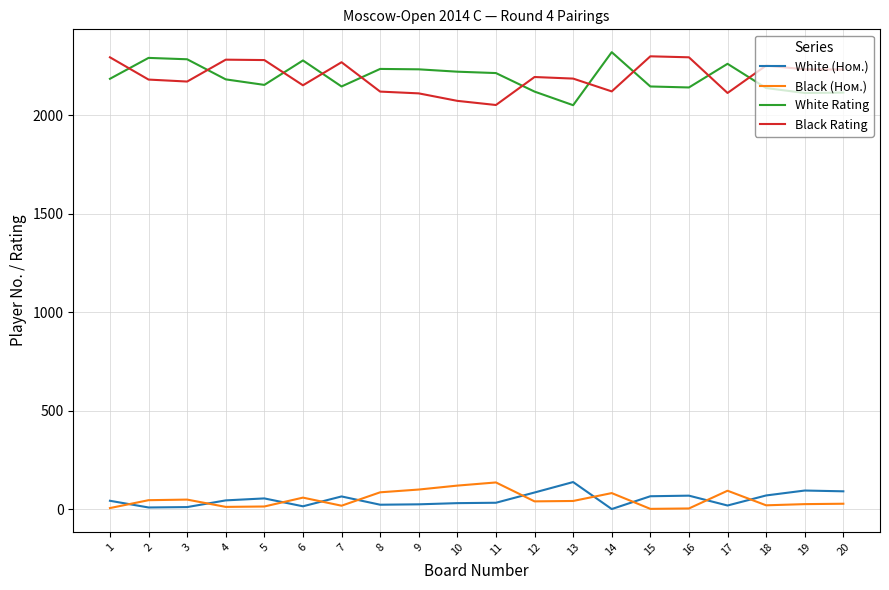

What is the difference between the highest and lowest values at 11?

2180